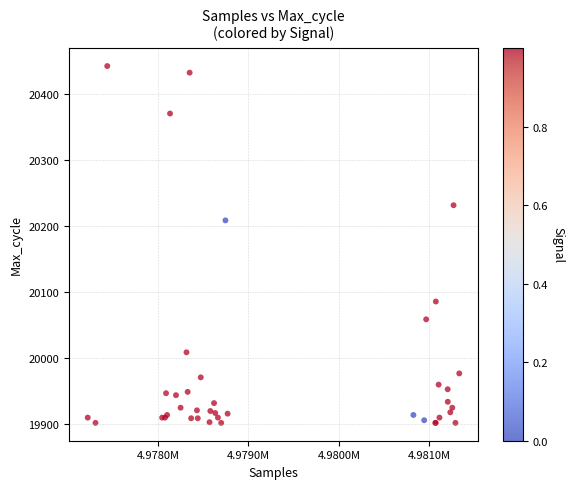

What Y value in the scatter plot is closest to 20172?

20209